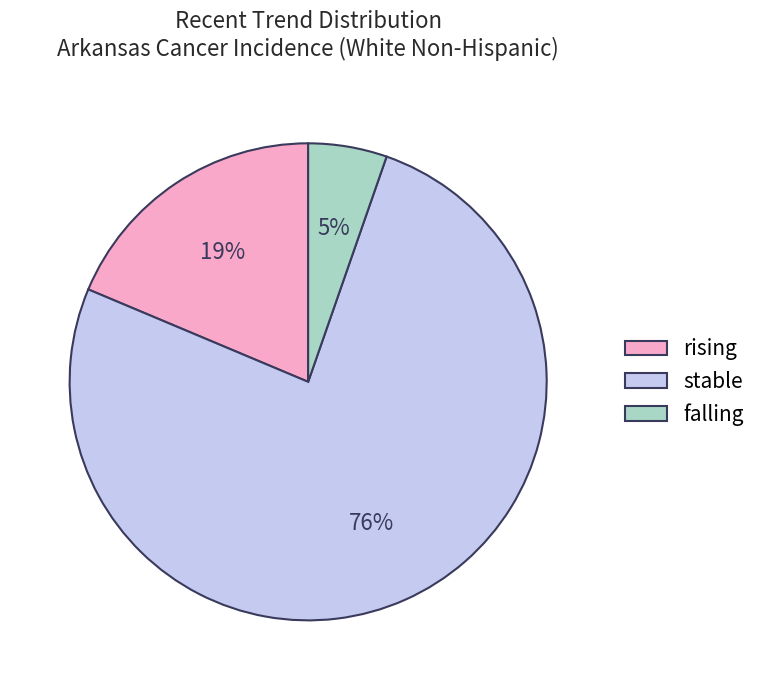

To the nearest percent, what percentage of the pie is falling?

5%